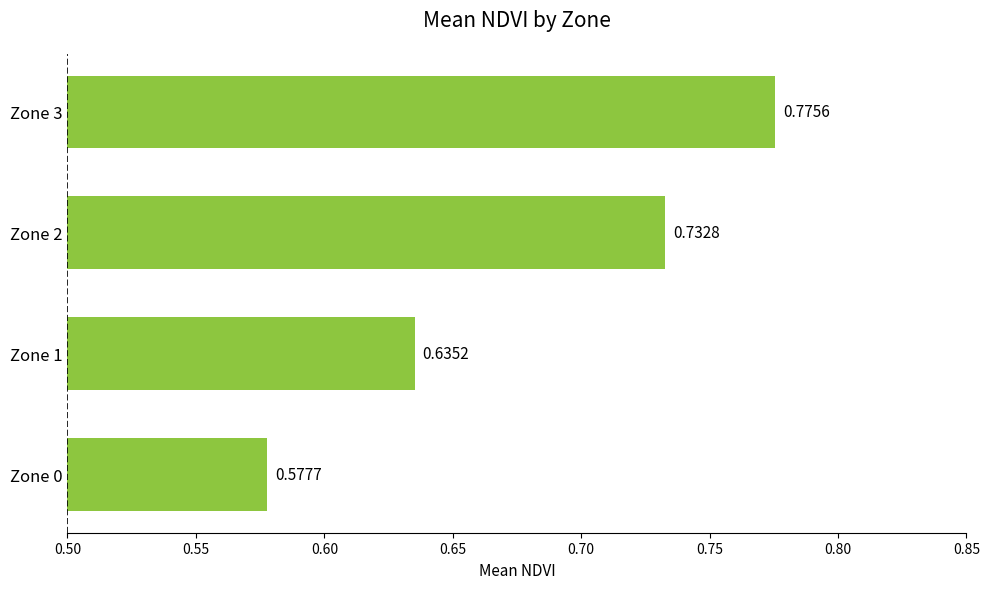

Which has a higher value, Zone 2 or Zone 3?

Zone 3